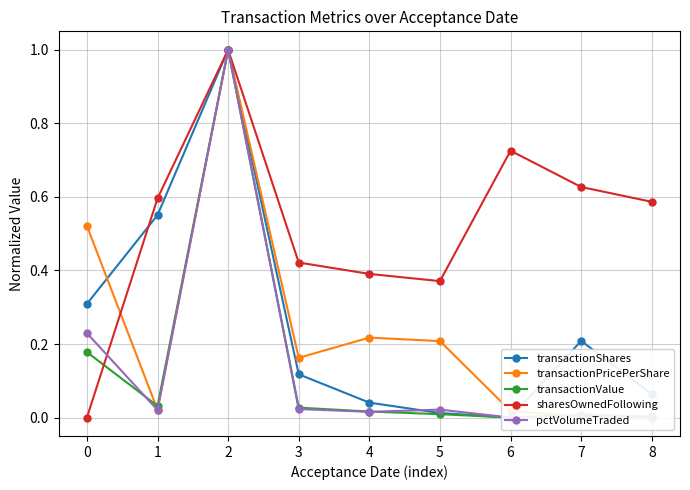

The value of pctVolumeTraded at 2 is 1.5. True or false?

False